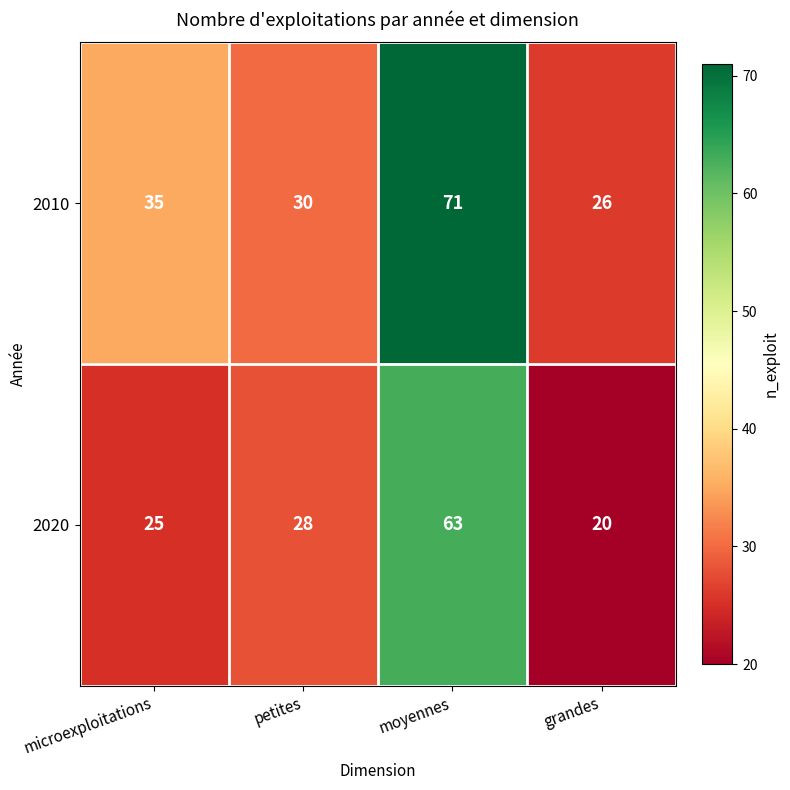

Which series has the largest total across all categories?

2010